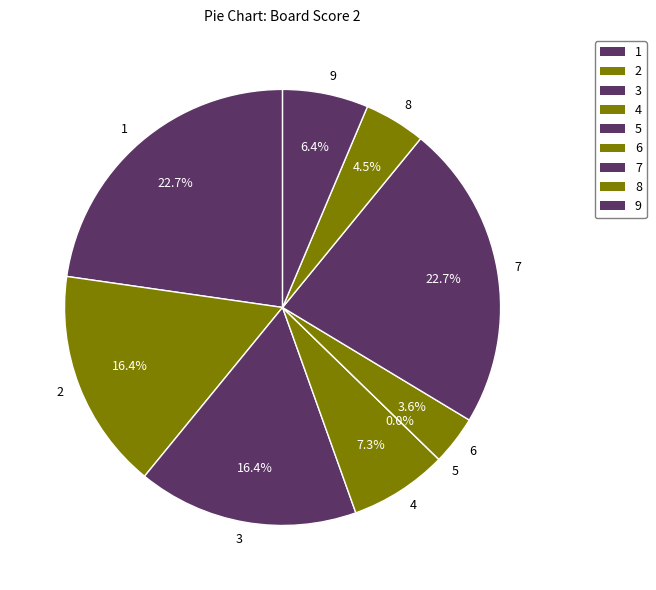

To the nearest percent, what is the average slice percentage?

11%